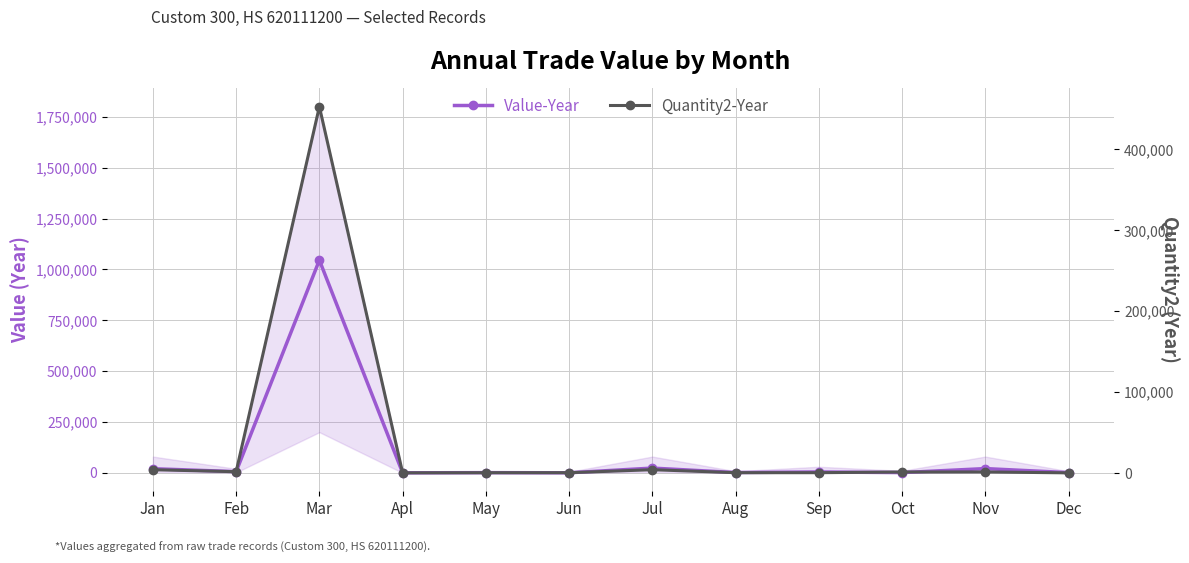

What is the total value across all series at Sep?

4667